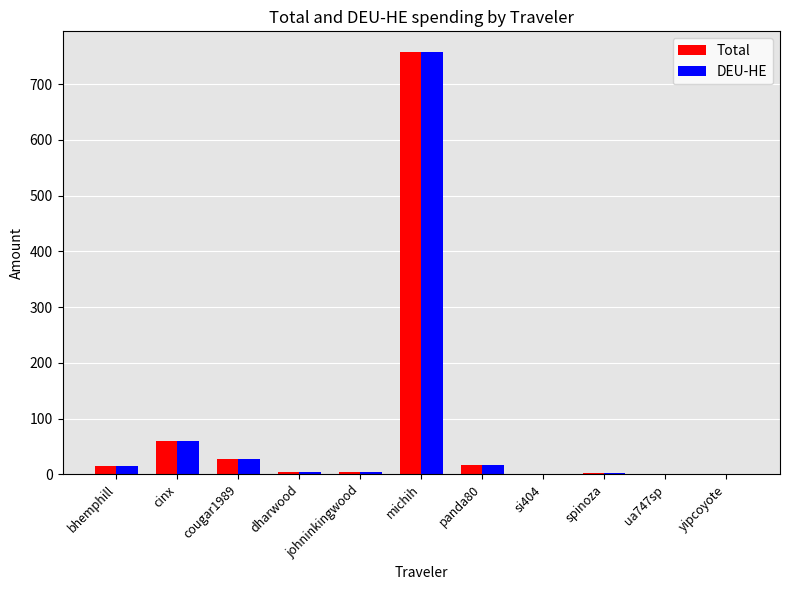

Which category has the highest value in the DEU-HE series?

michih